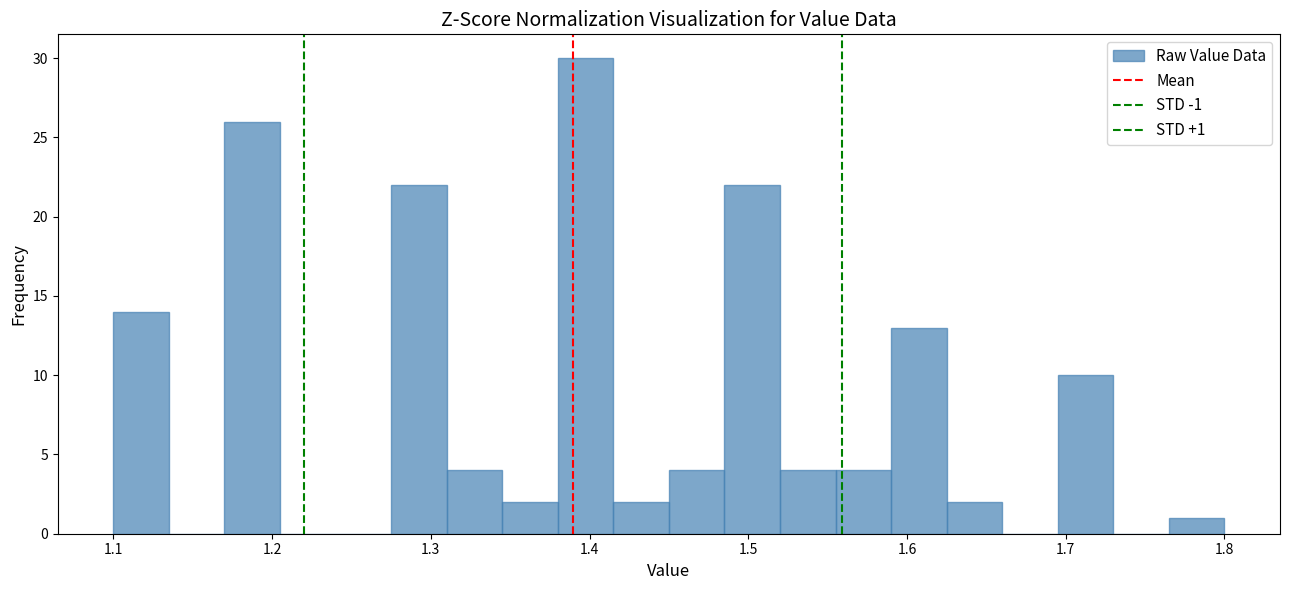

Around what value on the x-axis is the tallest bar? Give the approximate position of its centre, as read against the axis.

1.40